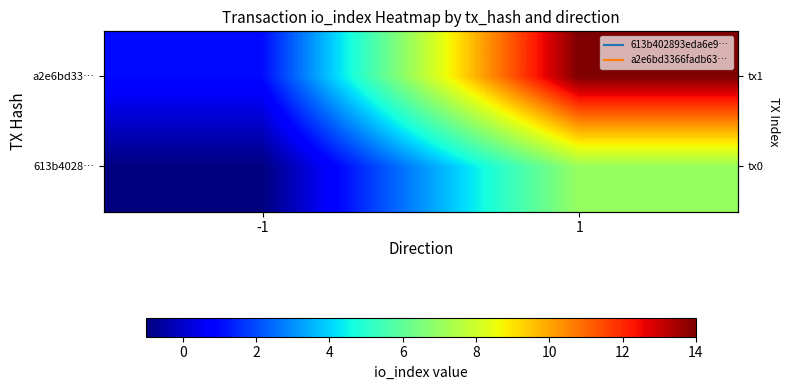

Which category has the highest value in the 613b4028… series?

1